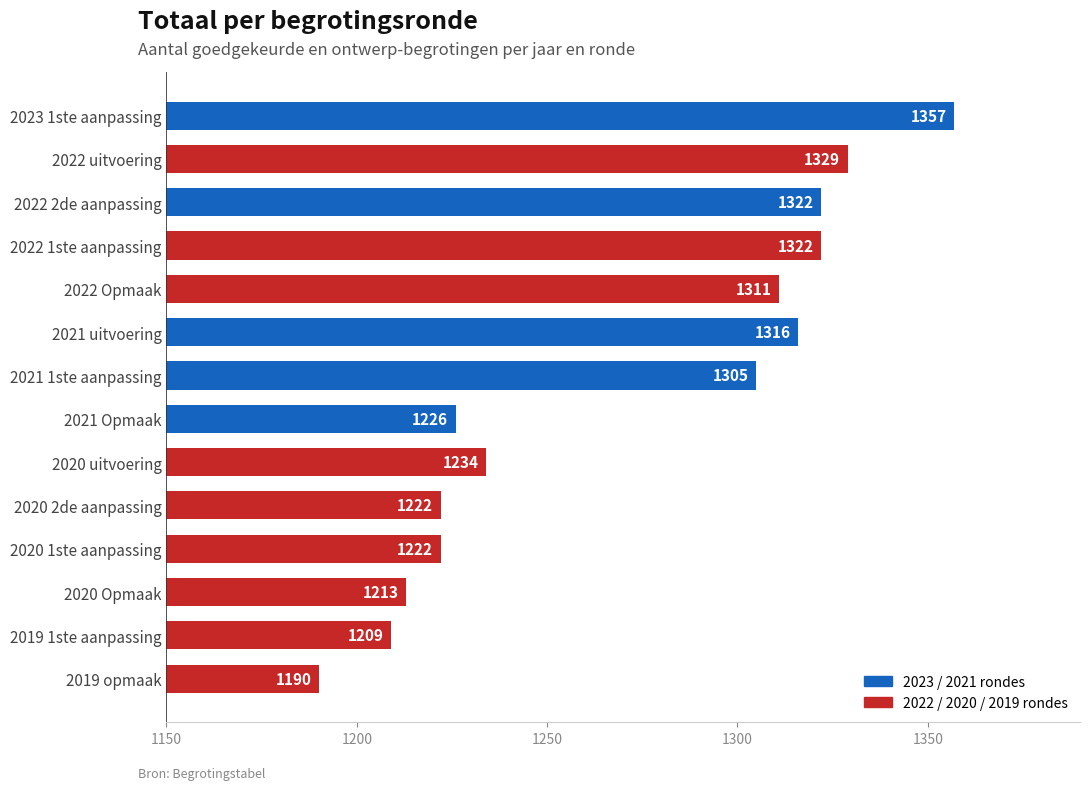

The chart shows a value of 363 at 2020 1ste aanpassing. True or false?

False